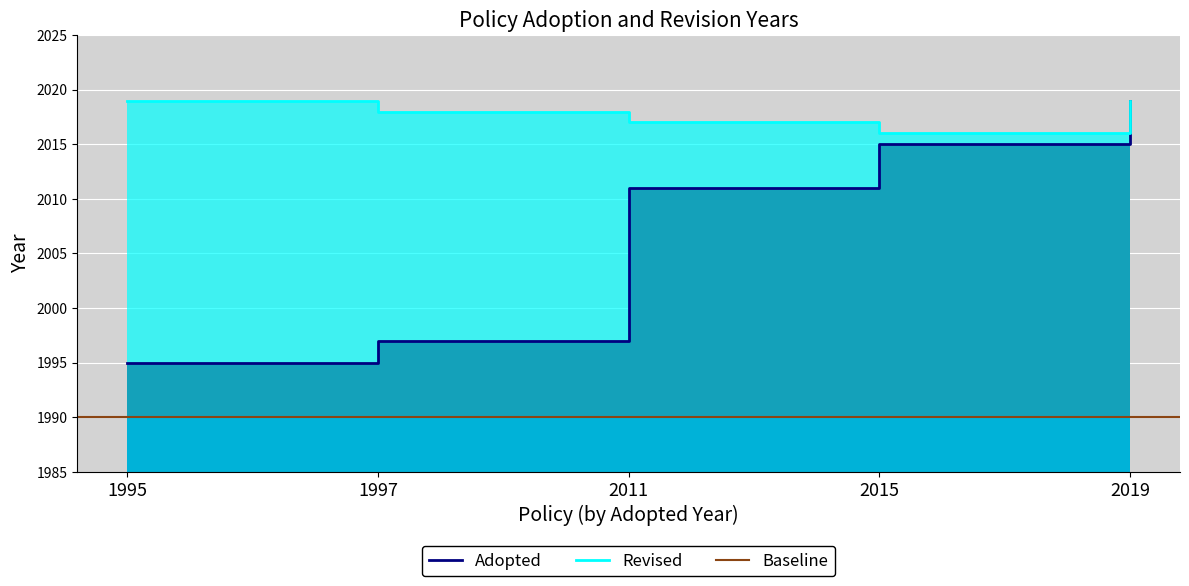

Does the chart display data point markers on the line(s)?

No